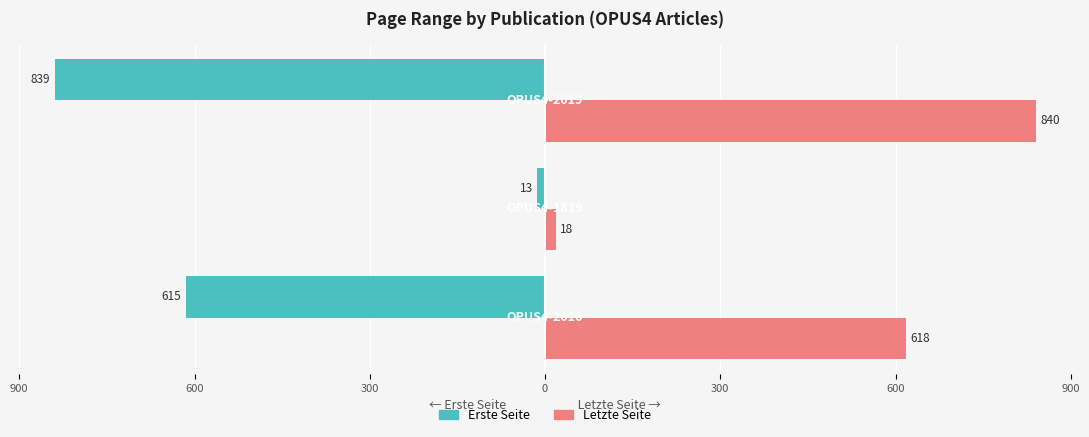

Reading left to right, what are all the values shown in this chart?

Erste Seite: -615	-13	-839
Letzte Seite: 618	18	840